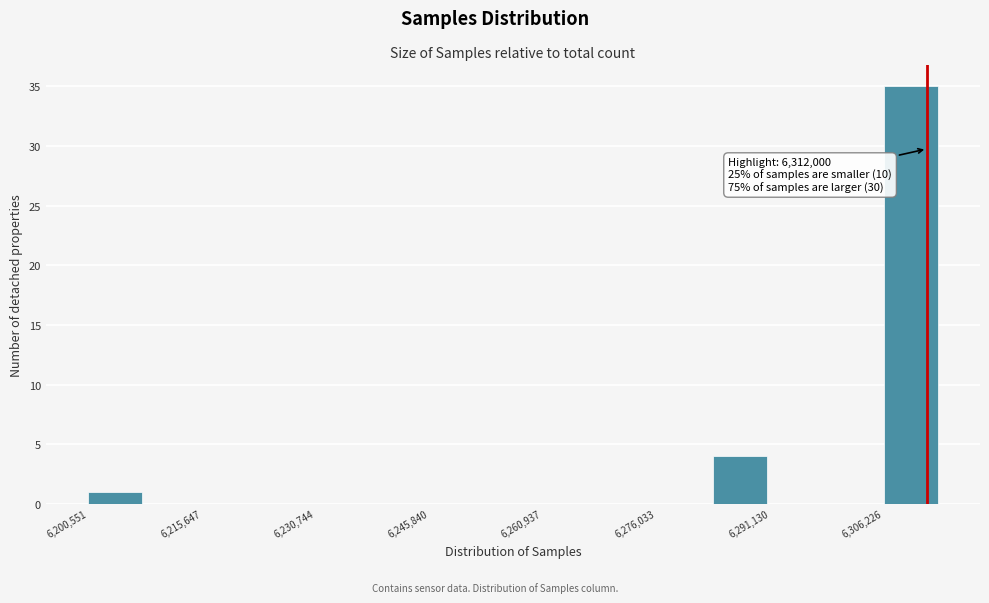

Read against the x-axis, roughly where is the centre of the tallest bar?

6310000